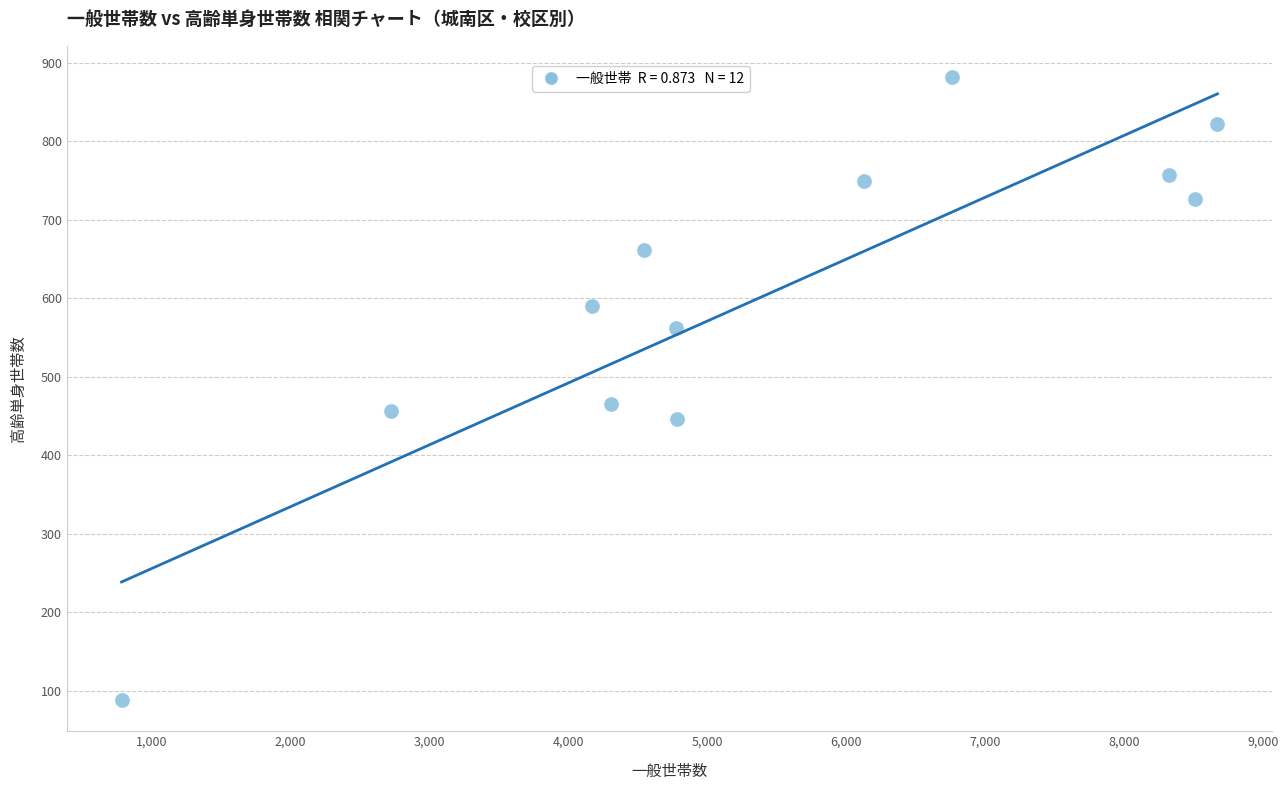

What Y value in the scatter plot is closest to 485?

465